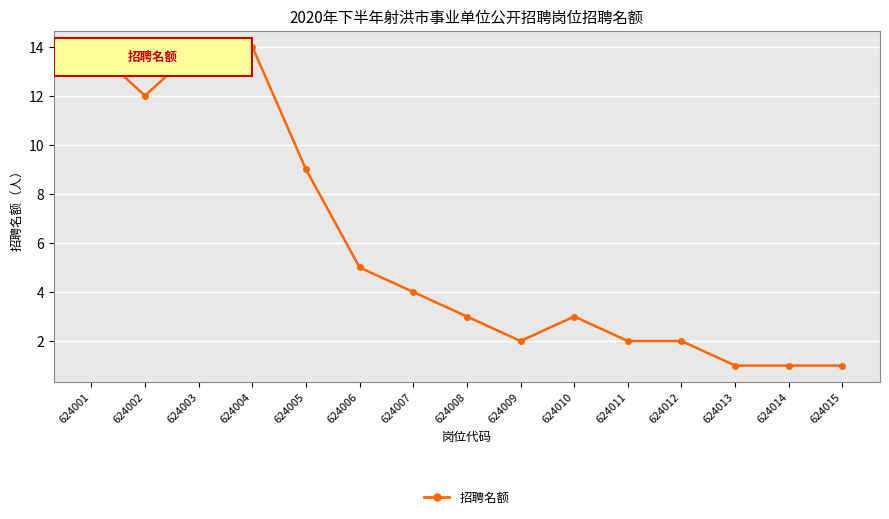

Between 624004 and 624013, which is larger?

624004